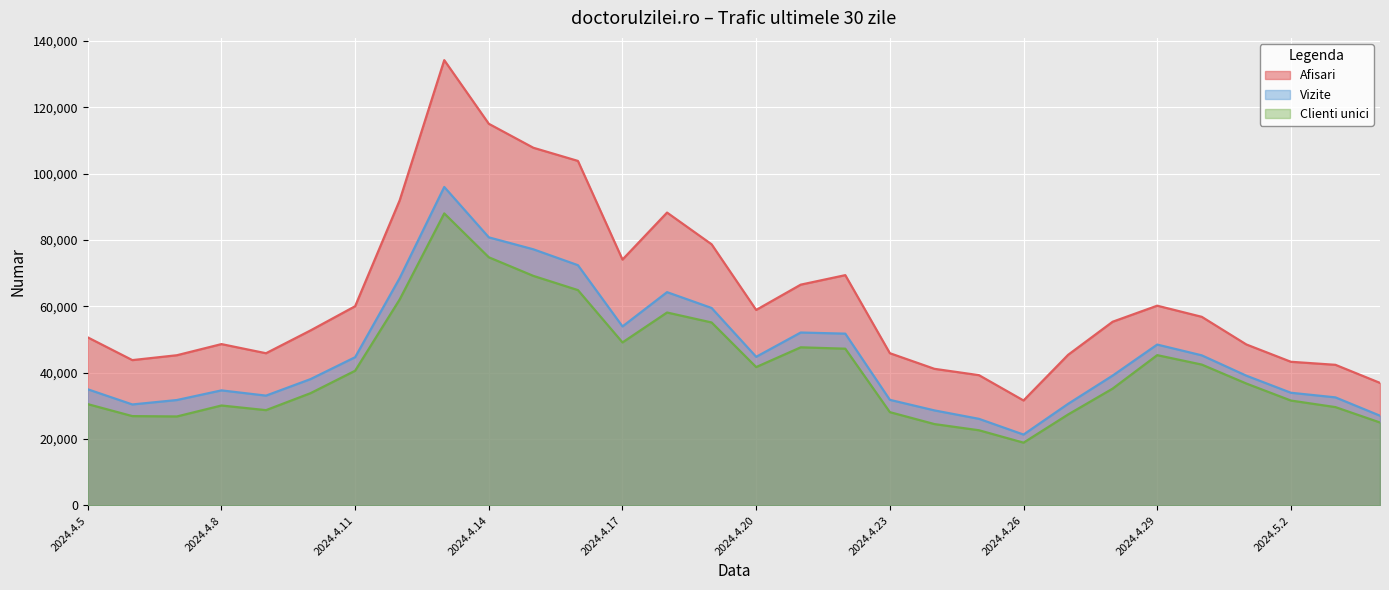

True or false: Afisari has more than 1 interior local peaks.

True